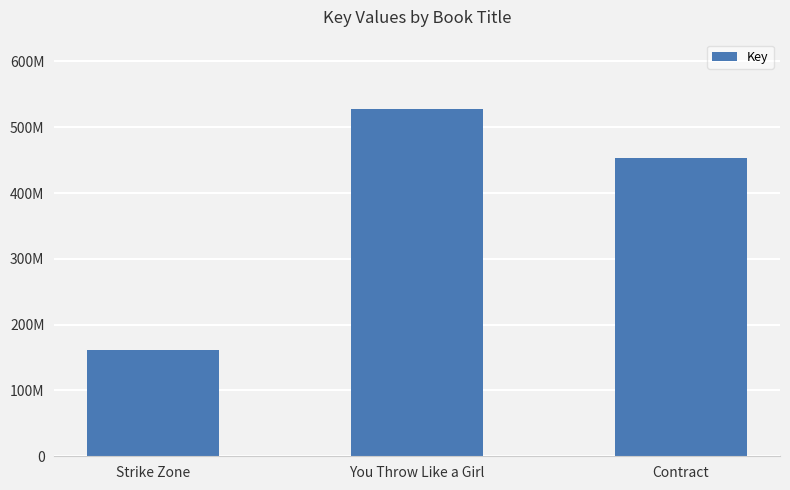

Are the bars horizontal?

No